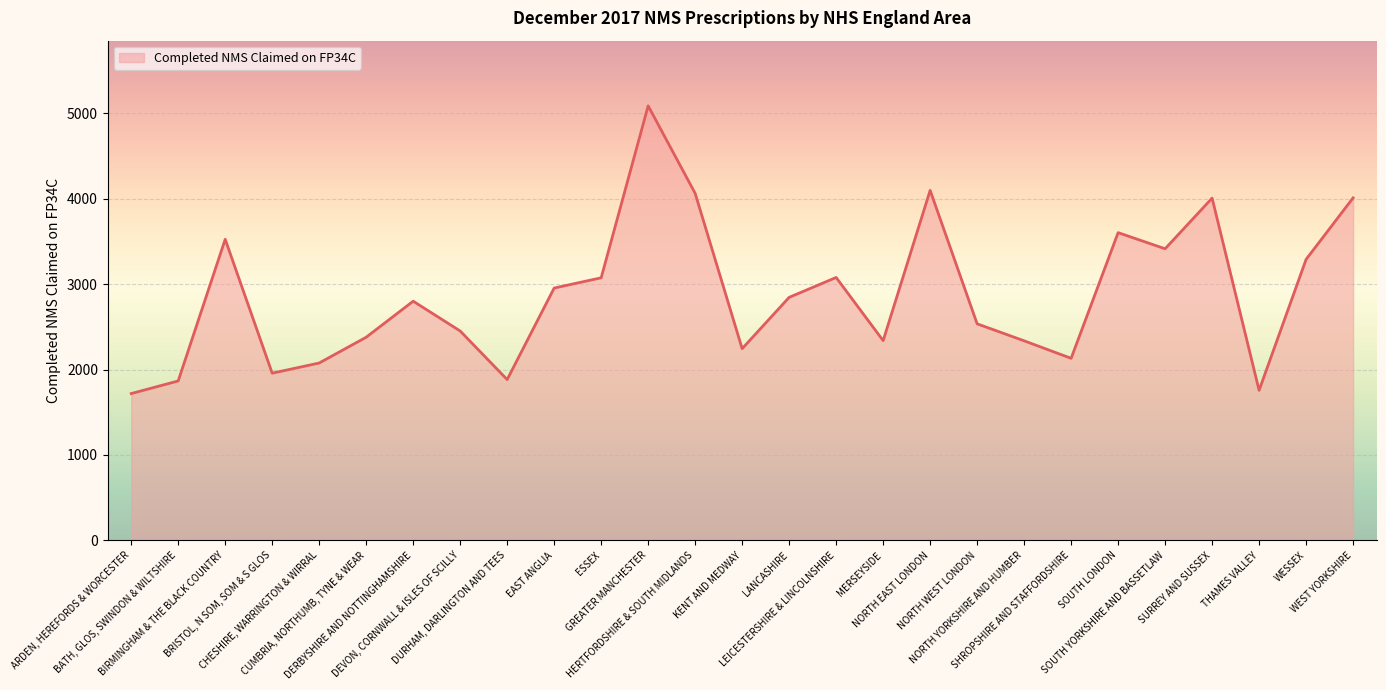

What is the maximum value shown in the chart?

5089